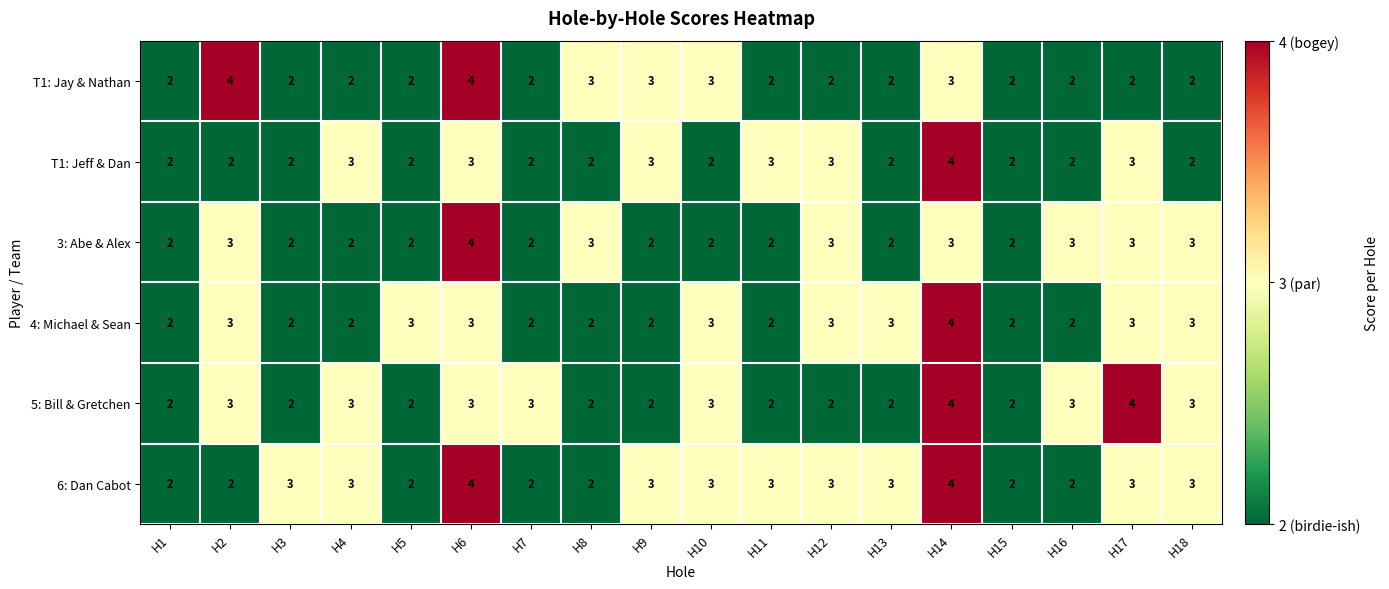

What is the greatest value displayed?

4